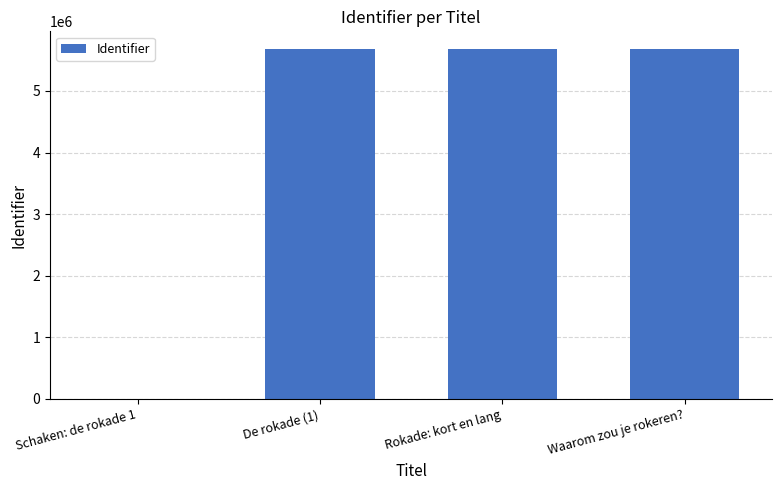

The value at Rokade: kort en lang is 3557862. True or false?

False